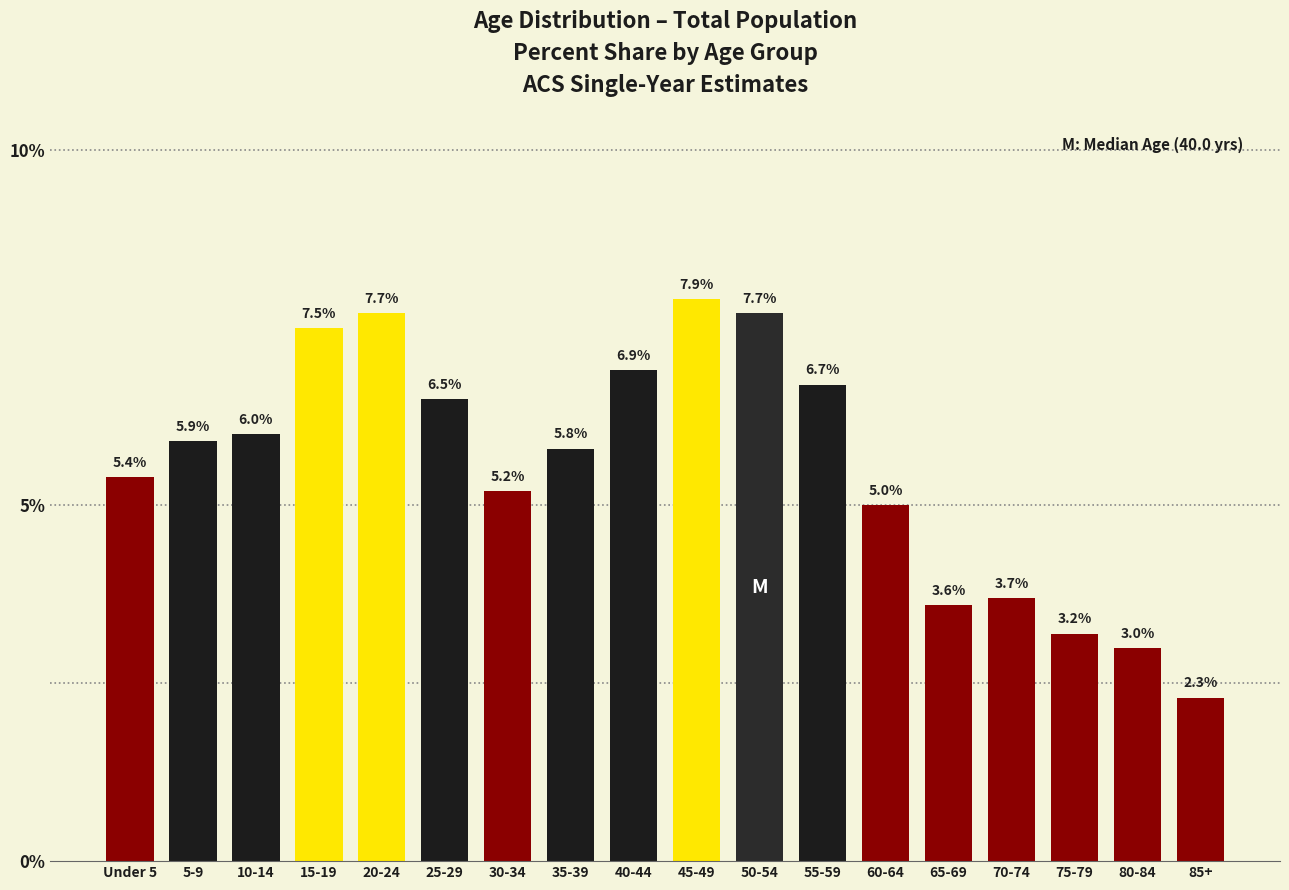

Reading left to right, what are all the values shown in this chart?

Under 5=5.4	5-9=5.9	10-14=6.0	15-19=7.5	20-24=7.7	25-29=6.5	30-34=5.2	35-39=5.8	40-44=6.9	45-49=7.9	50-54=7.7	55-59=6.7	60-64=5.0	65-69=3.6	70-74=3.7	75-79=3.2	80-84=3.0	85+=2.3